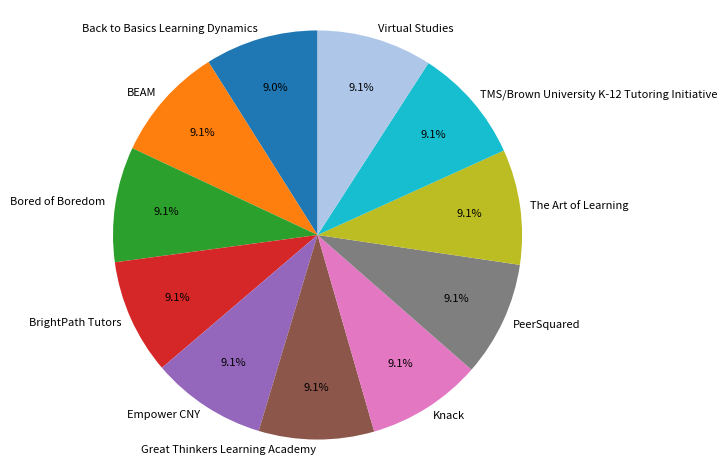

What percentage do The Art of Learning and TMS/Brown University K-12 Tutoring Initiative together represent?

18.2%